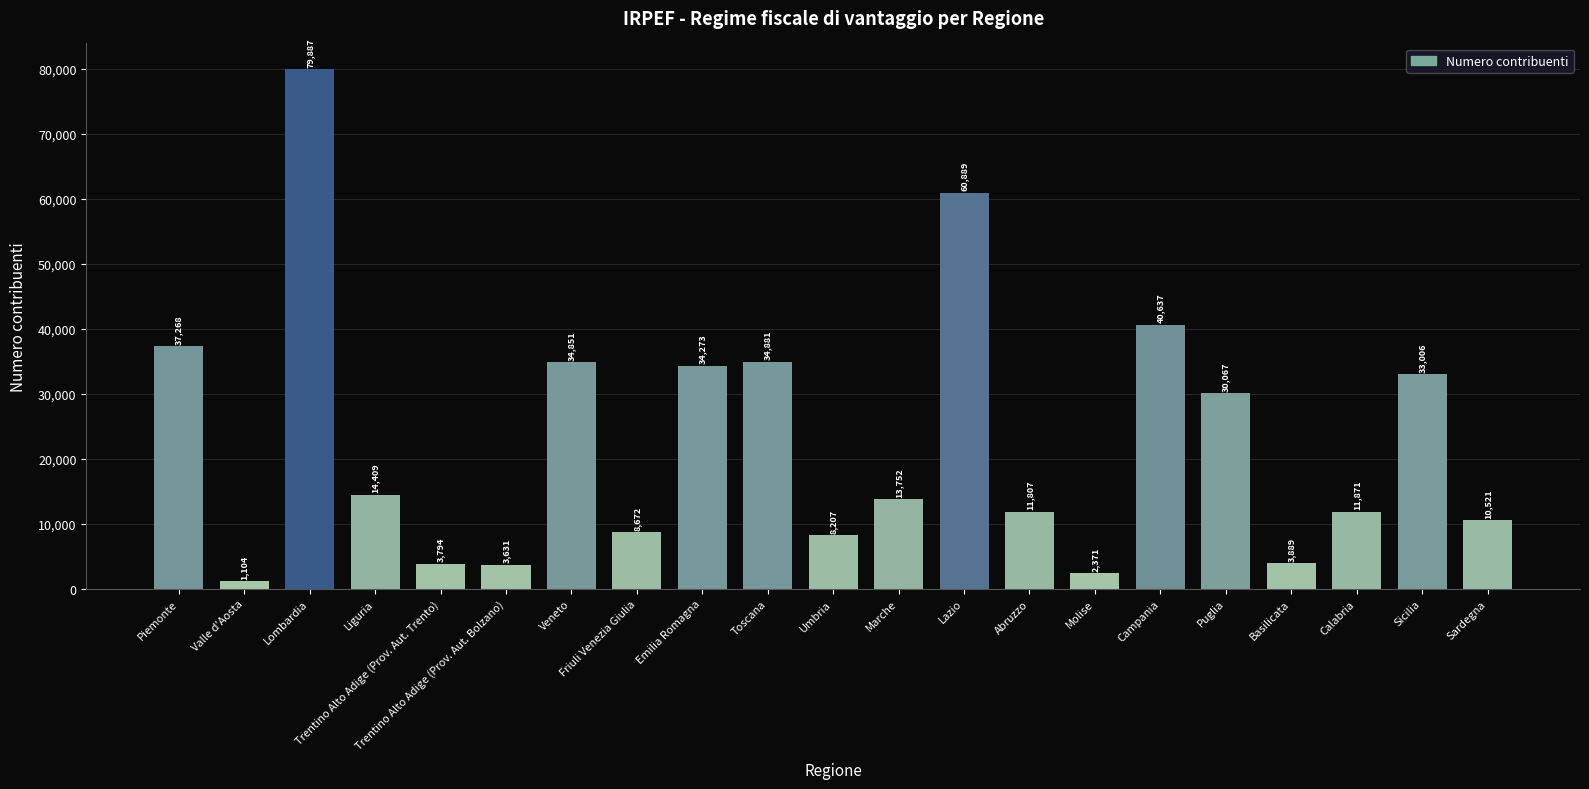

Approximately how many times larger is the value at Piemonte compared to Friuli Venezia Giulia?

4.3